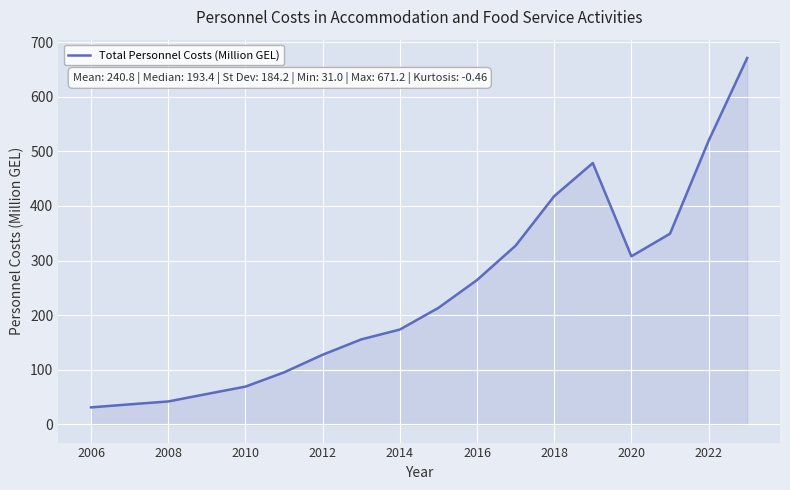

What is the smallest value displayed?

31.0